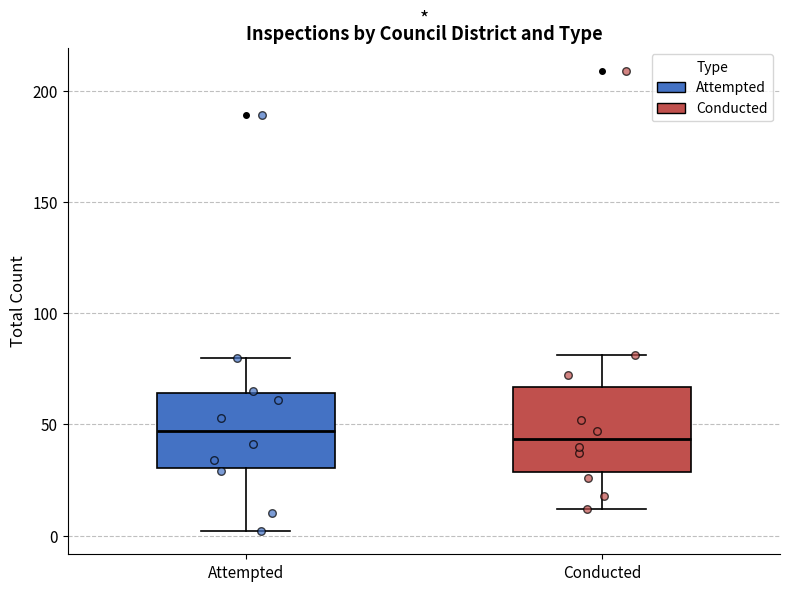

Reading left to right, transcribe this box plot: for each box, give where its median line is, the range the box spans, and where its two whiskers end, as read against the y-axis. The values are not printed on the chart, so give them approximately, as read against the axis.

Attempted: median 45, box 30 to 65, whiskers 0 to 80
Conducted: median 45, box 30 to 65, whiskers 10 to 80